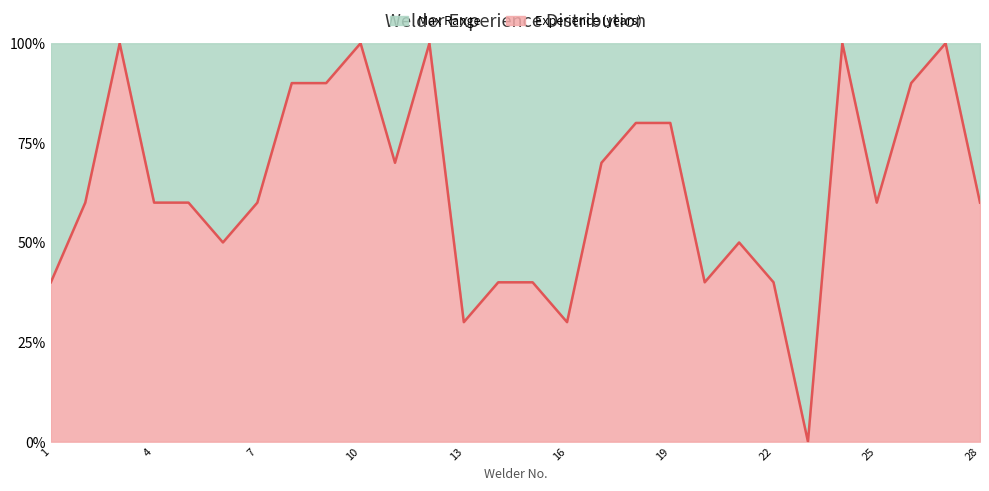

The chart shows a value of 143 at 9. True or false?

False